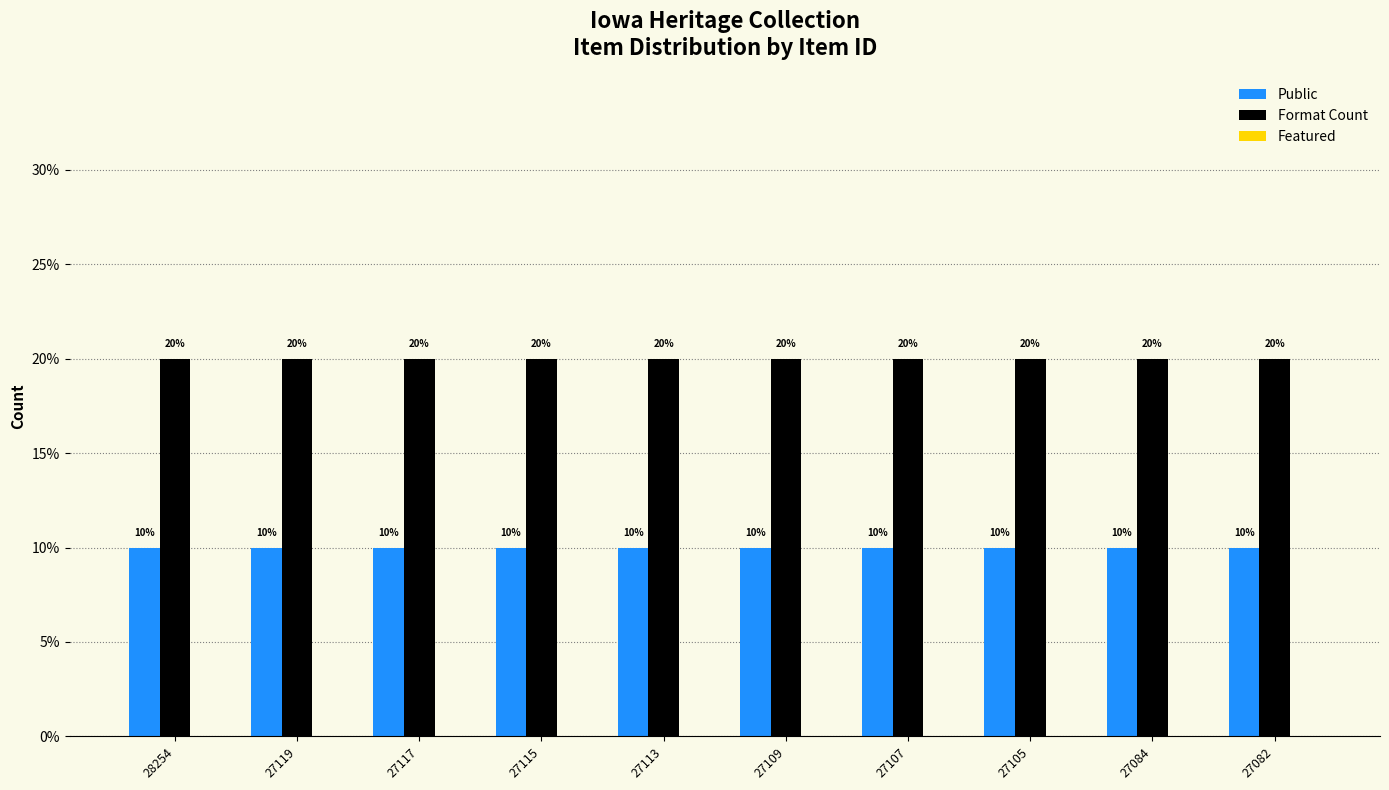

Is it true that Public equals 2 at 27117?

False